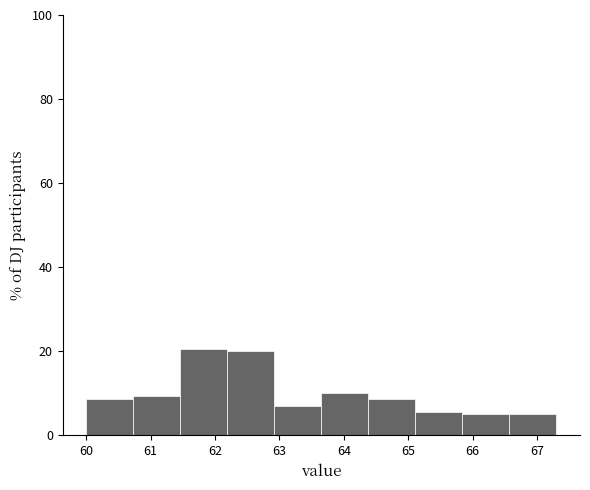

Reading left to right, transcribe this chart: for each bar, give the range it covers on the x-axis and its height. Neither the bar edges nor the heights are printed on the chart, so give them approximately, as read against the axes.

60.00 to 60.73: 8
60.73 to 61.46: 10
61.46 to 62.19: 20
62.19 to 62.92: 20
62.92 to 63.65: 6
63.65 to 64.38: 10
64.38 to 65.11: 8
65.11 to 65.84: 6
65.84 to 66.57: 6
66.57 to 67.30: 6